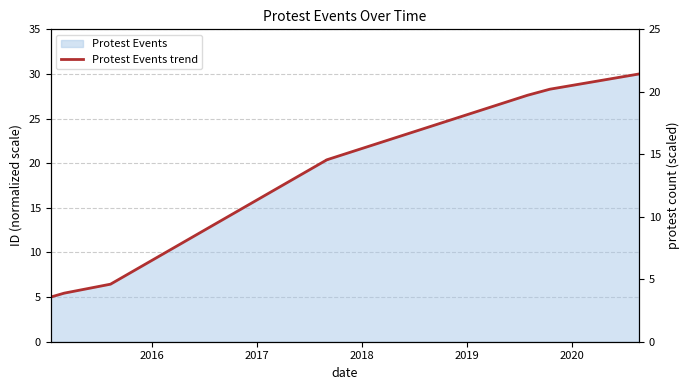

True or false: the data shows 10.8 at 6.

False